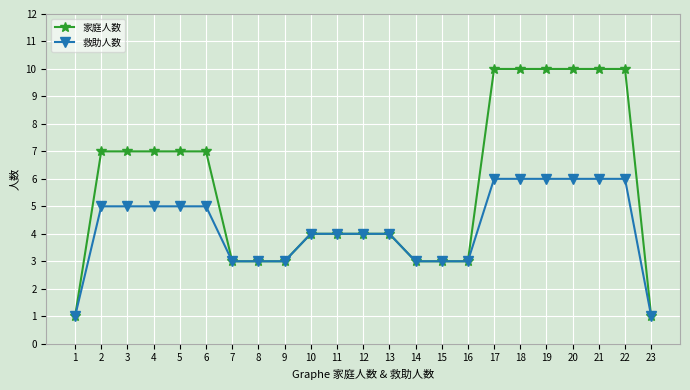

What is the sum of the 家庭人数 values at 23 and 14?

4